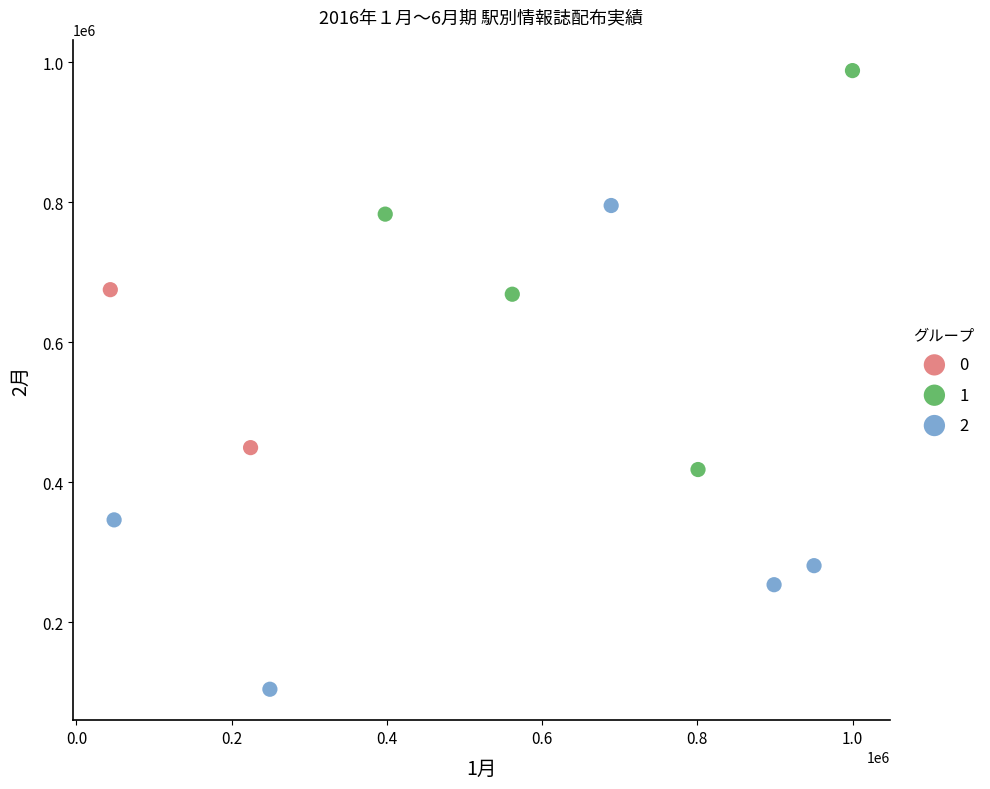

Which series reaches the minimum Y coordinate?

2